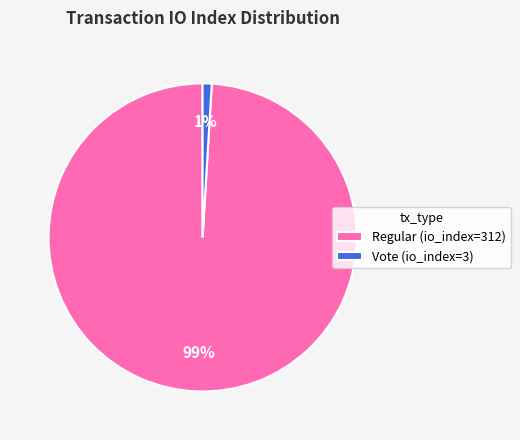

What percentage is the Vote (io_index=3) slice, to the nearest percent?

1%